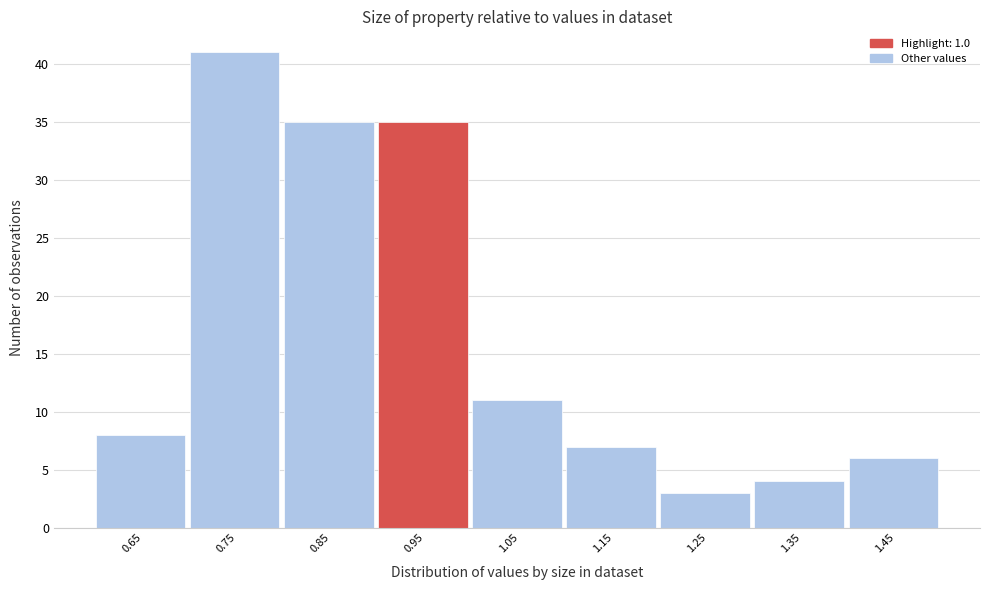

Reading left to right, transcribe all the data shown in this chart.

0.65=8	0.75=41	0.85=35	0.95=35	1.05=11	1.15=7	1.25=3	1.35=4	1.45=6